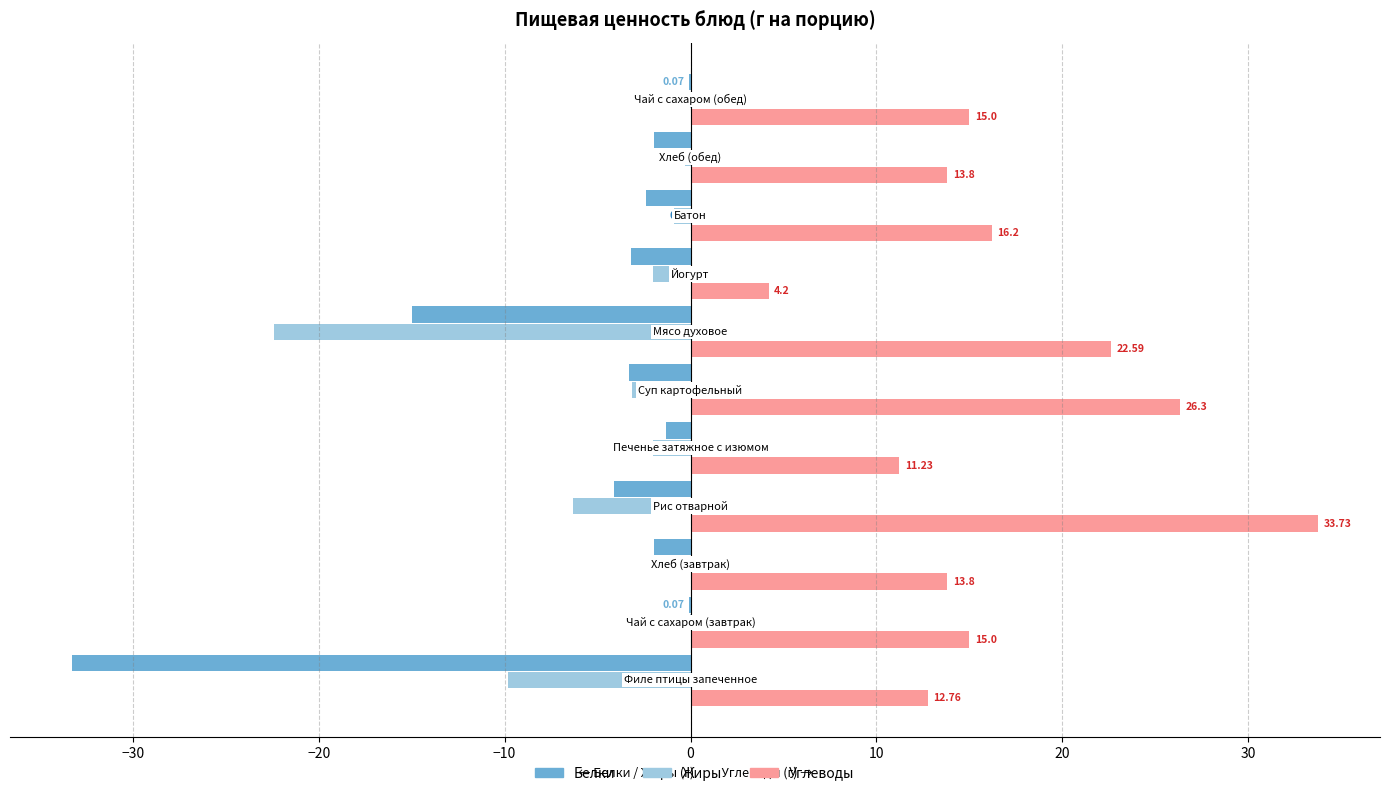

What are all the series names shown in the legend?

Белки, Жиры, Углеводы